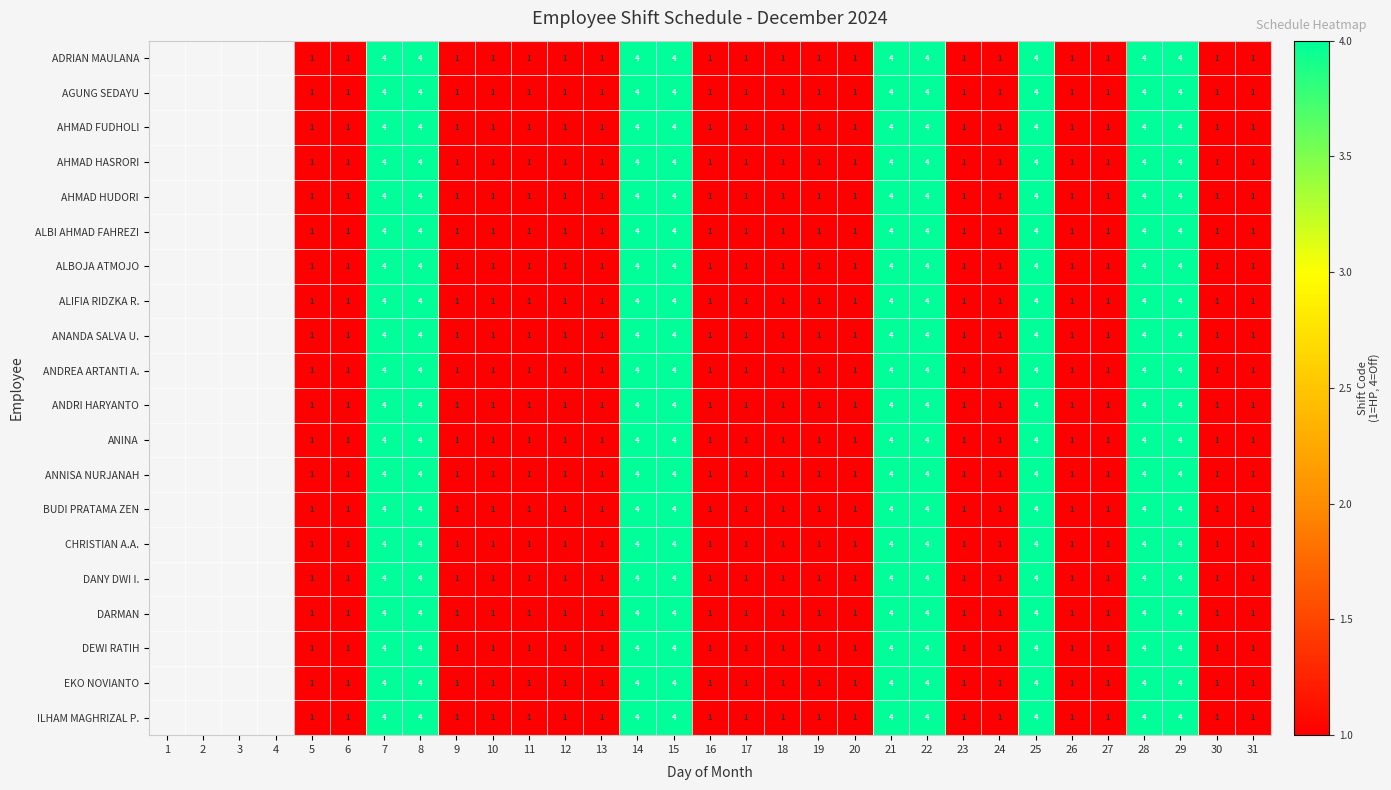

True or false: ALIFIA RIDZKA R. has a value of 2 at 23.

False